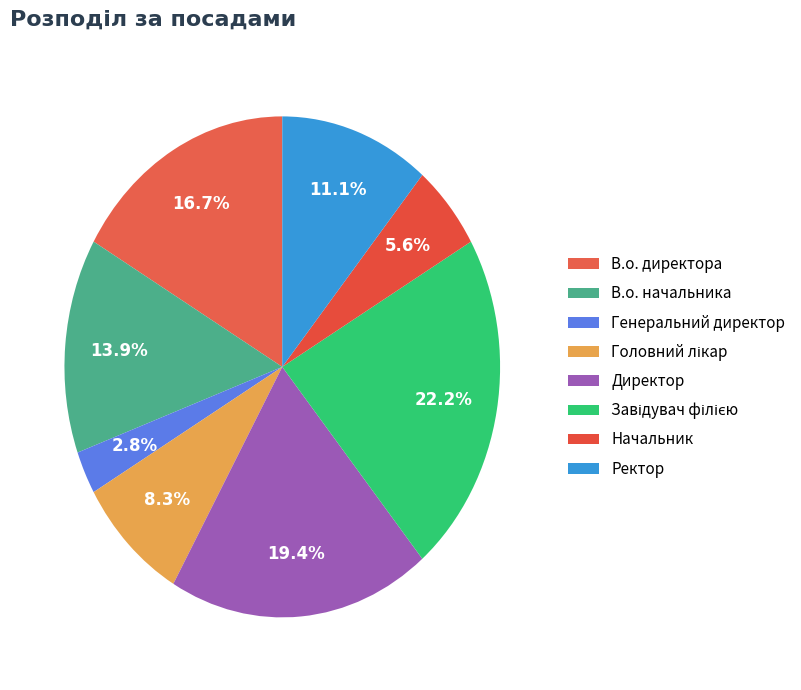

Approximately how many times larger is the value at В.о. директора compared to Генеральний директор?

6.0